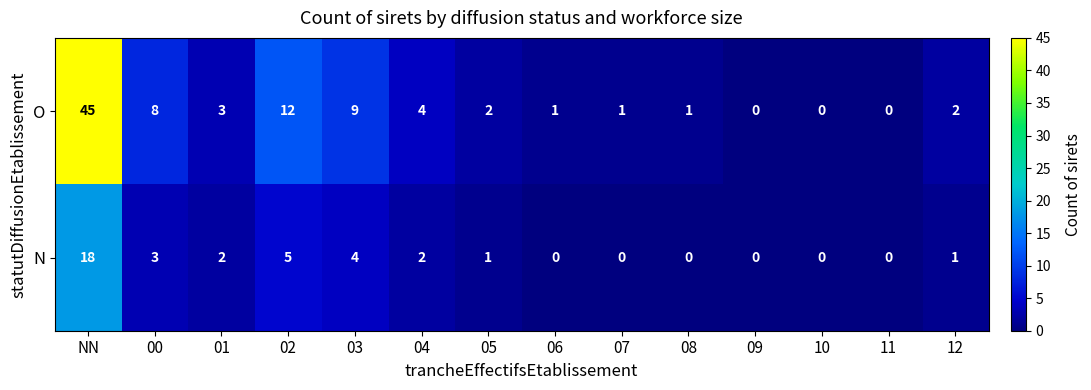

Count the number of data series in this chart.

2